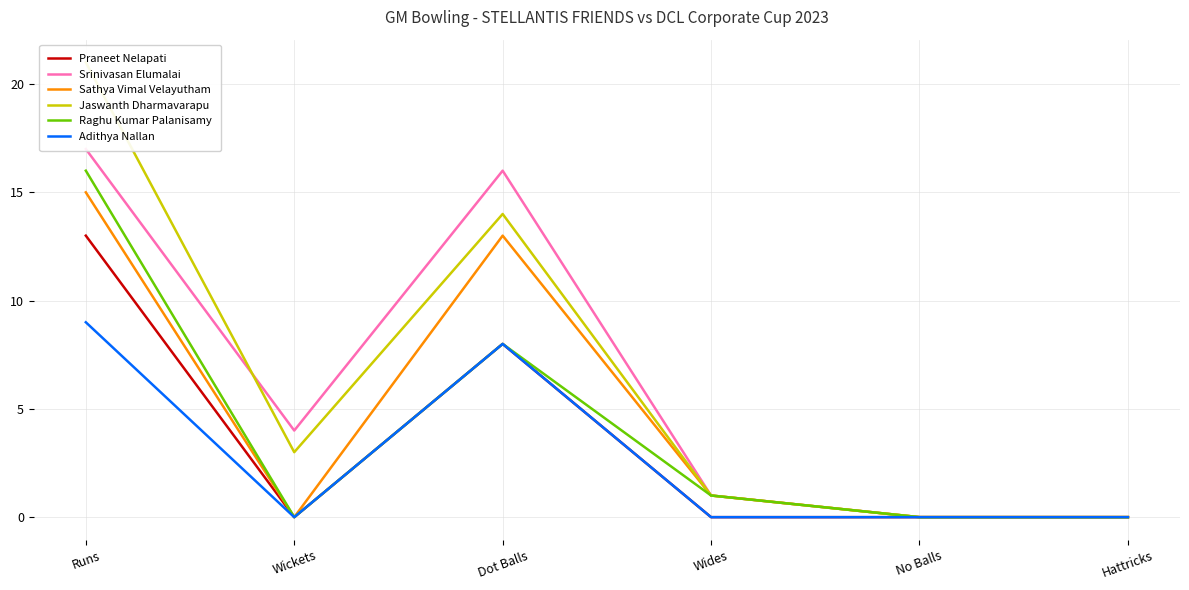

What is the value of the Raghu Kumar Palanisamy point at the 4th from the left?

1